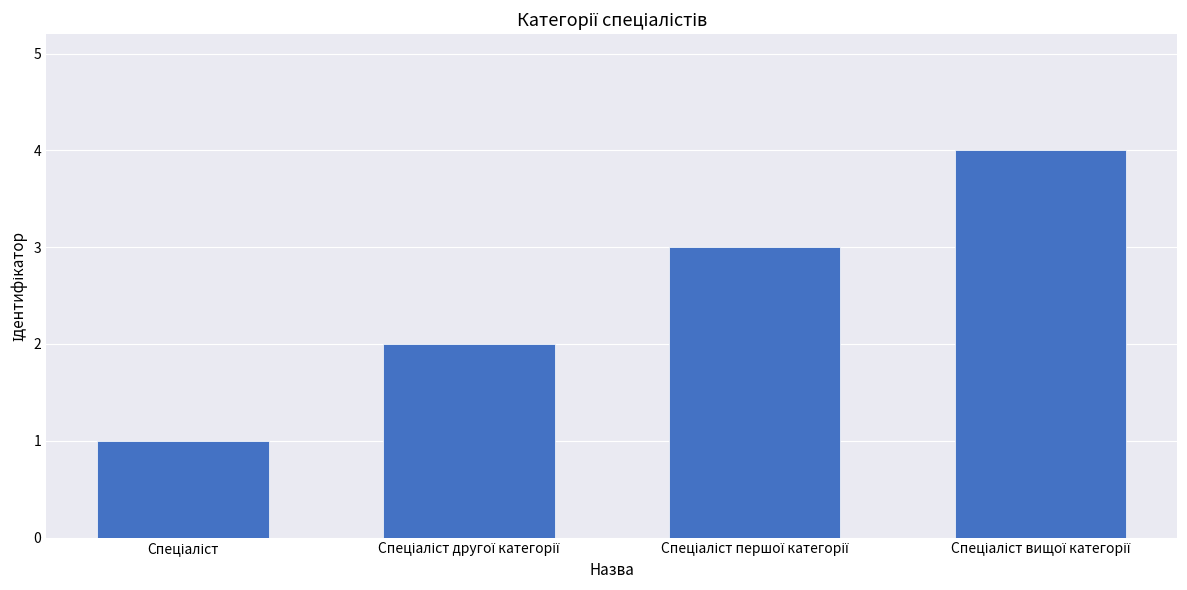

What is the maximum value shown in the chart?

4